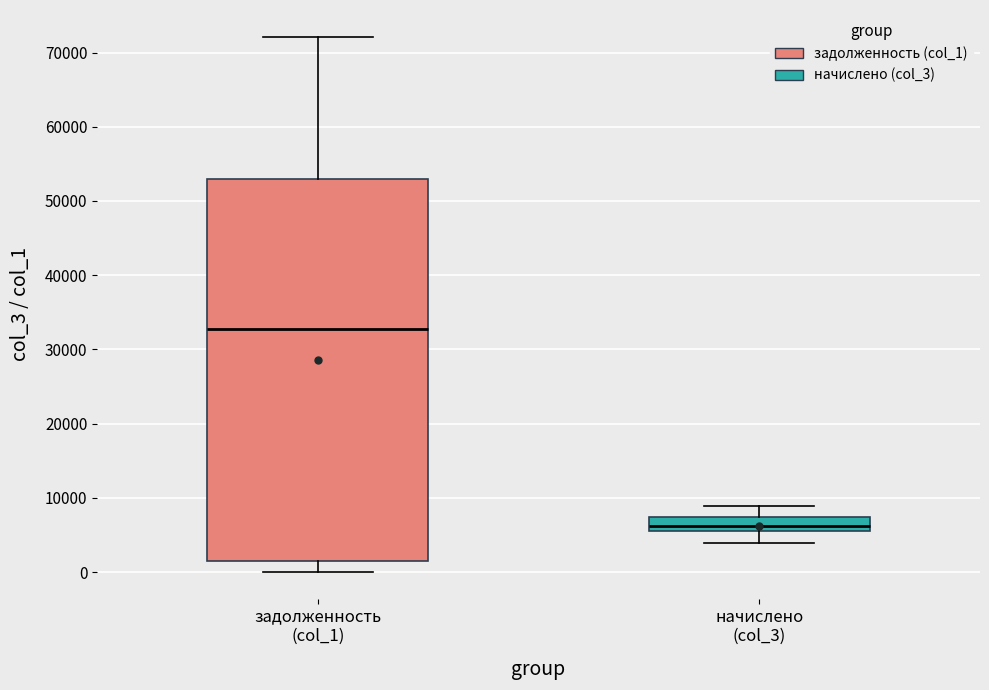

Reading left to right, transcribe this box plot: for each box, give where its median line is, the range the box spans, and where its two whiskers end, as read against the y-axis. The values are not printed on the chart, so give them approximately, as read against the axis.

задолженность (col_1): median 33000, box 1000 to 53000, whiskers 0 to 72000
начислено (col_3): median 6000 (just above the box's lower edge), box 6000 to 7000, whiskers 4000 to 9000